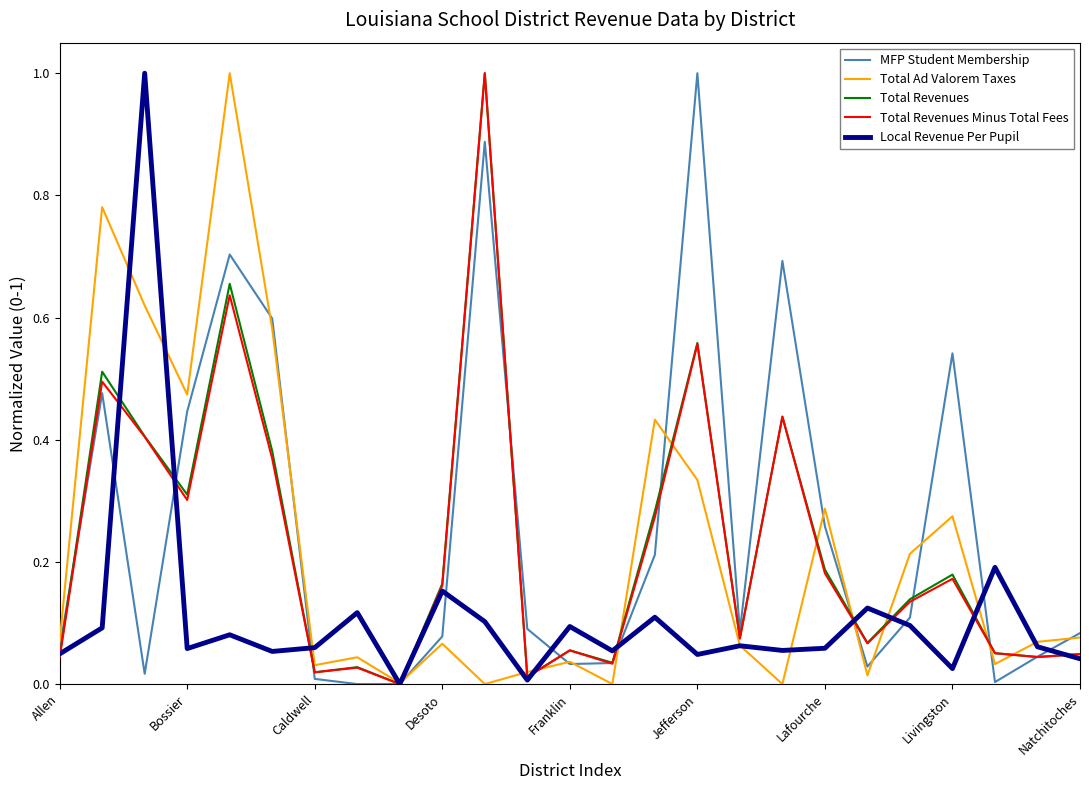

What is the highest value of the Total Ad Valorem Taxes series?

1.0